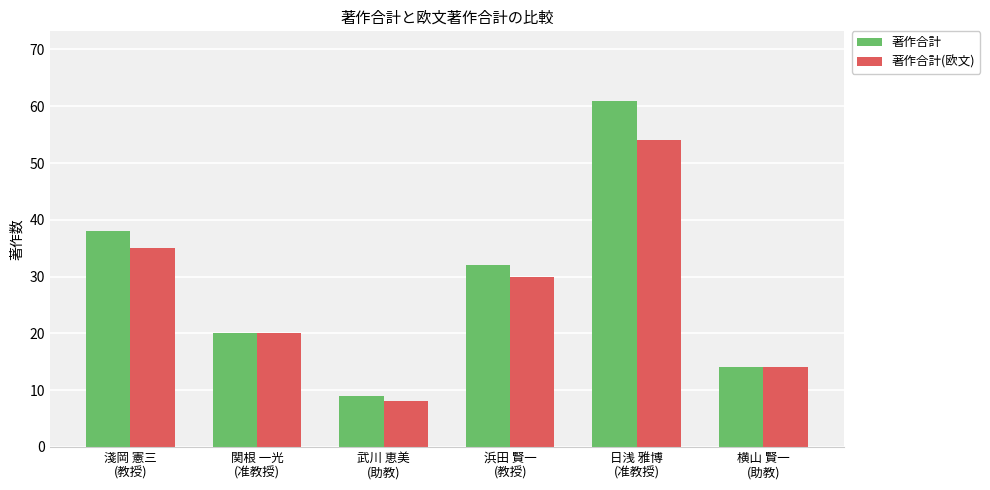

Does the chart contain any negative values?

No